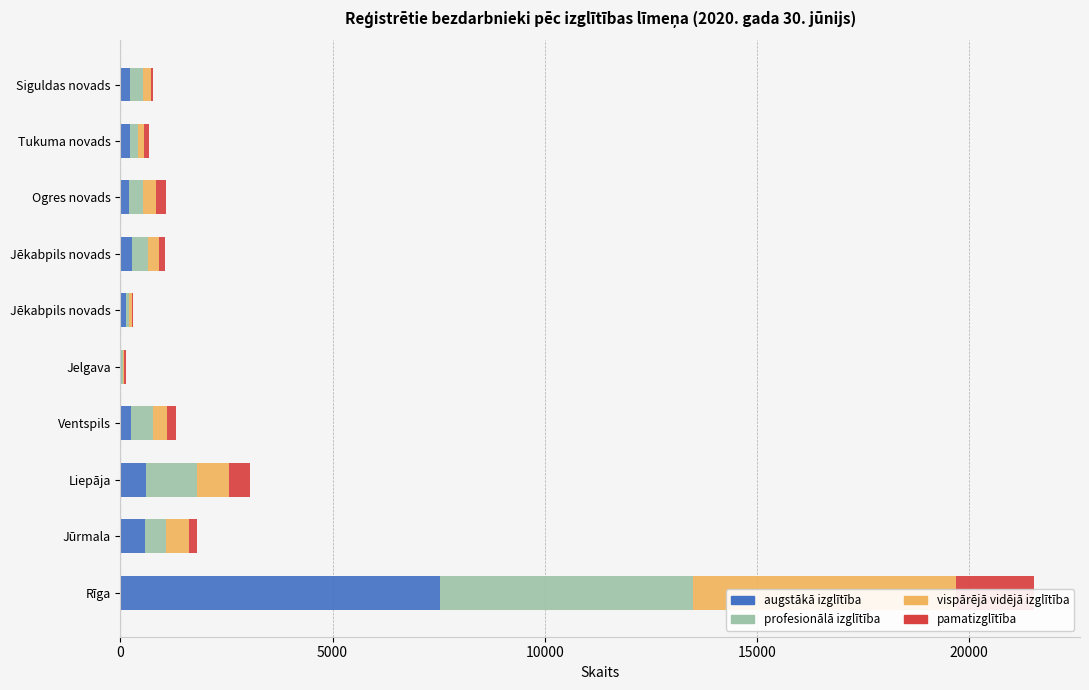

The vispārējā vidējā izglītība series shows 10 at 20000. True or false?

False